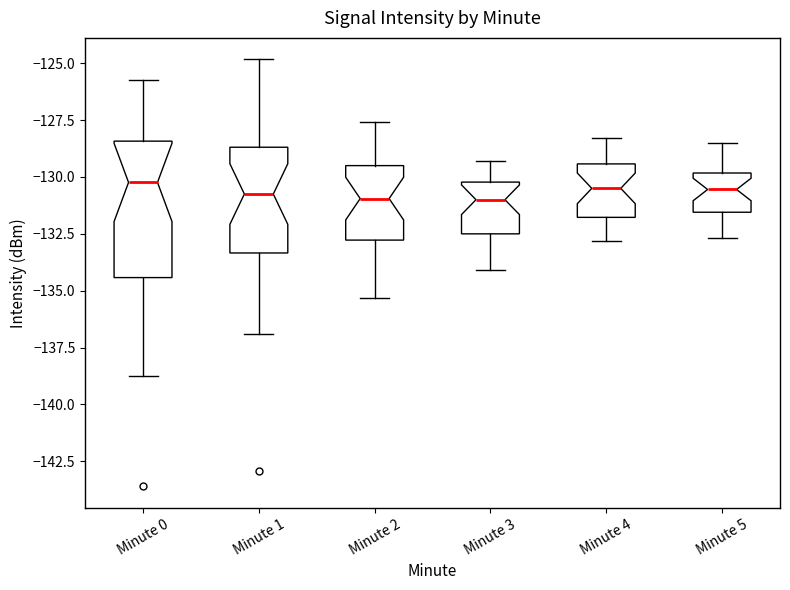

Reading left to right, read every box against the y-axis: the position of its median line, the range the box covers, and the ends of its whiskers. The values are not printed on the chart, so give them approximately, as read against the axis.

Minute 0: median -130.0, box -134.5 to -128.5, whiskers -138.5 to -125.5
Minute 1: median -130.5, box -133.5 to -128.5, whiskers -137.0 to -125.0
Minute 2: median -131.0, box -133.0 to -129.5, whiskers -135.5 to -127.5
Minute 3: median -131.0, box -132.5 to -130.0, whiskers -134.0 to -129.5
Minute 4: median -130.5, box -132.0 to -129.5, whiskers -133.0 to -128.5
Minute 5: median -130.5, box -131.5 to -130.0, whiskers -132.5 to -128.5